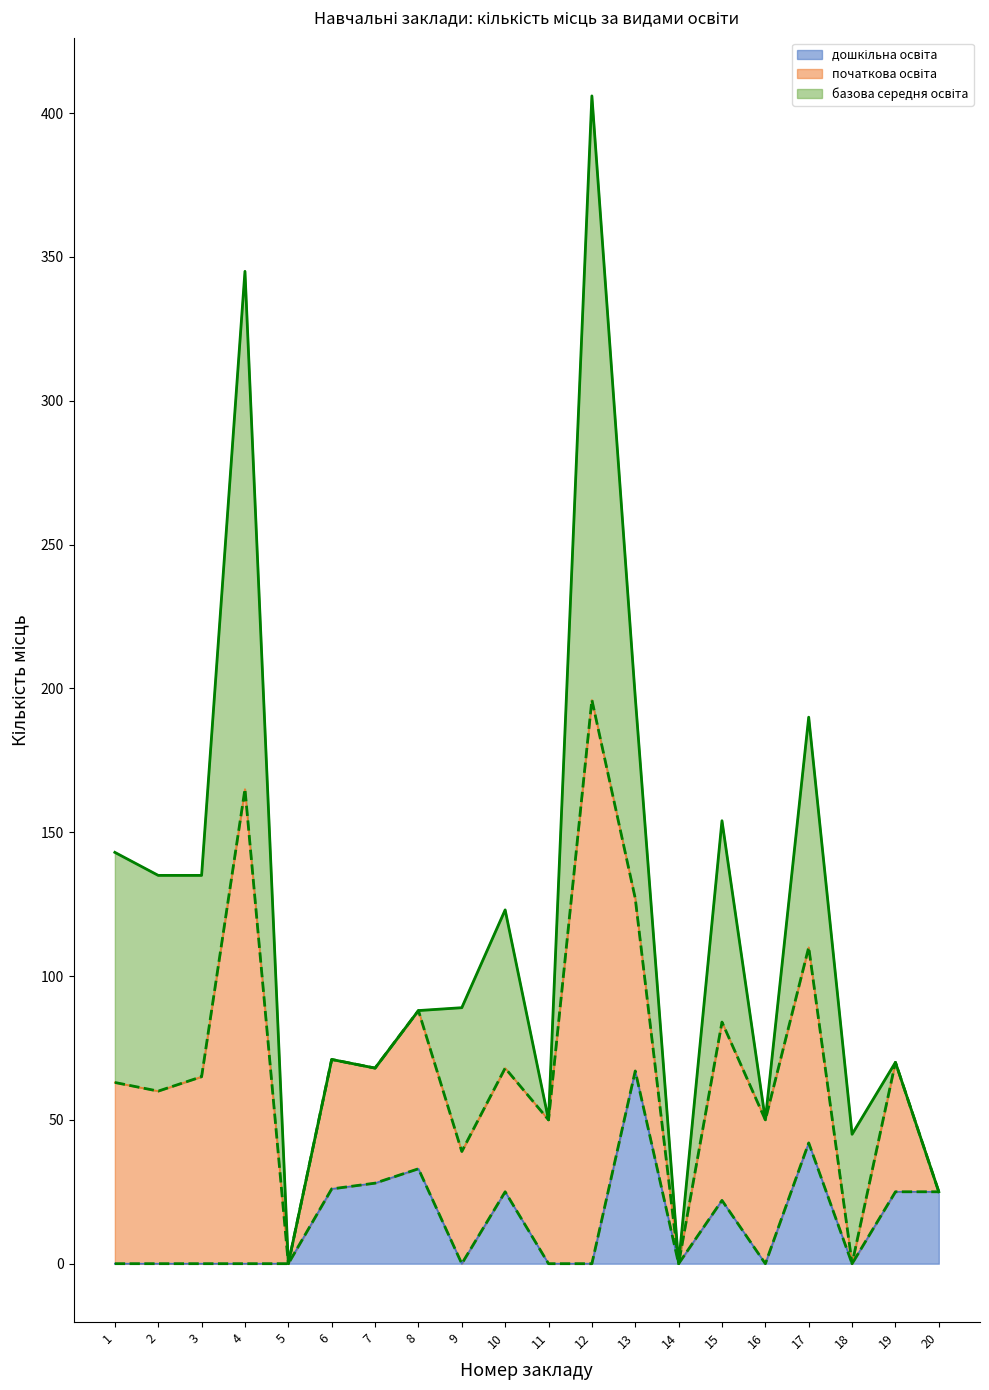

What is the spread (max minus min) of values at 18?

45